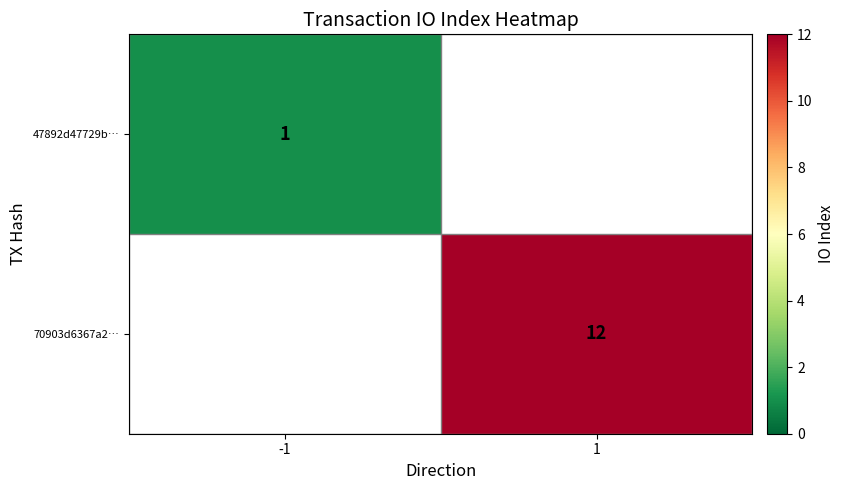

Is the value of 47892d47729b… at -1 greater than the value of 70903d6367a2… at 1?

No